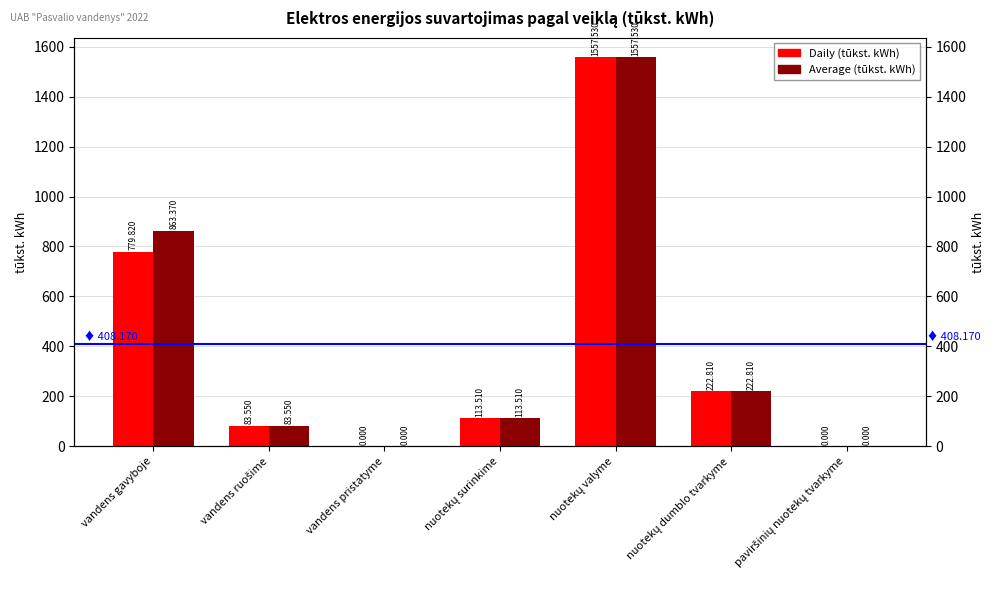

Is the value of Daily (tūkst. kWh) at vandens ruošime greater than the value of Average (tūkst. kWh) at nuotekų valyme?

No